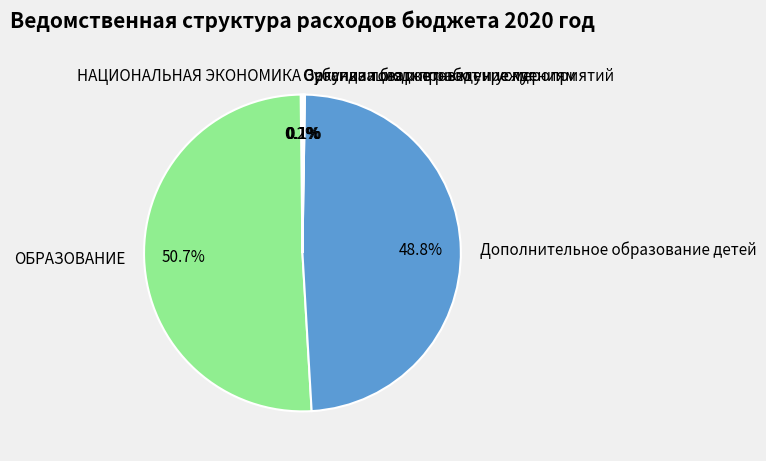

True or false: ОБРАЗОВАНИЕ accounts for 37% of the total.

False